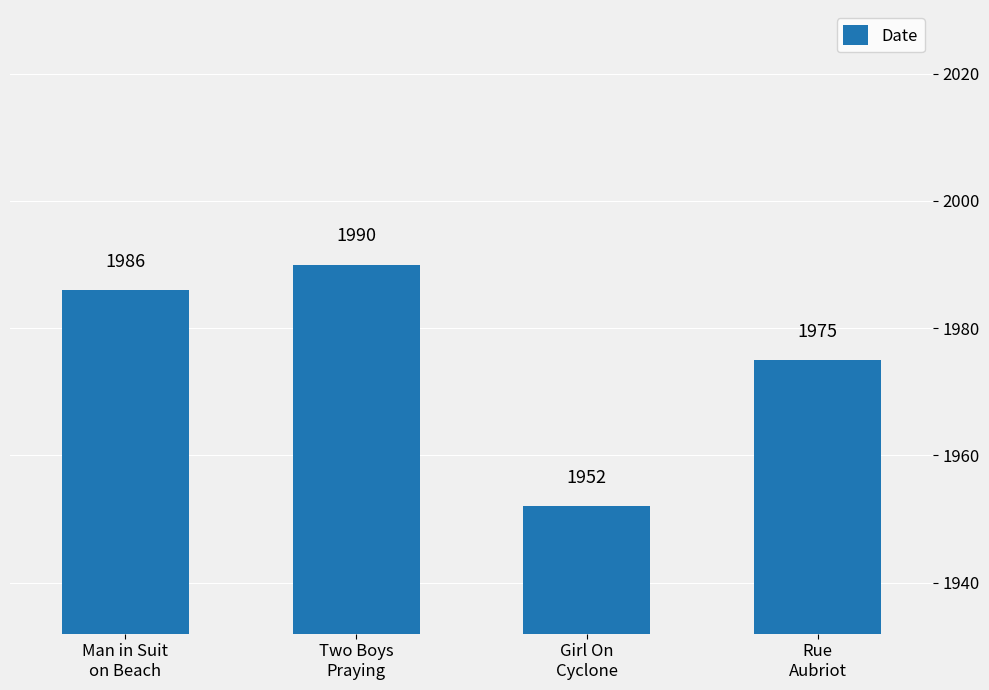

The value at Rue
Aubriot is 1975. True or false?

True